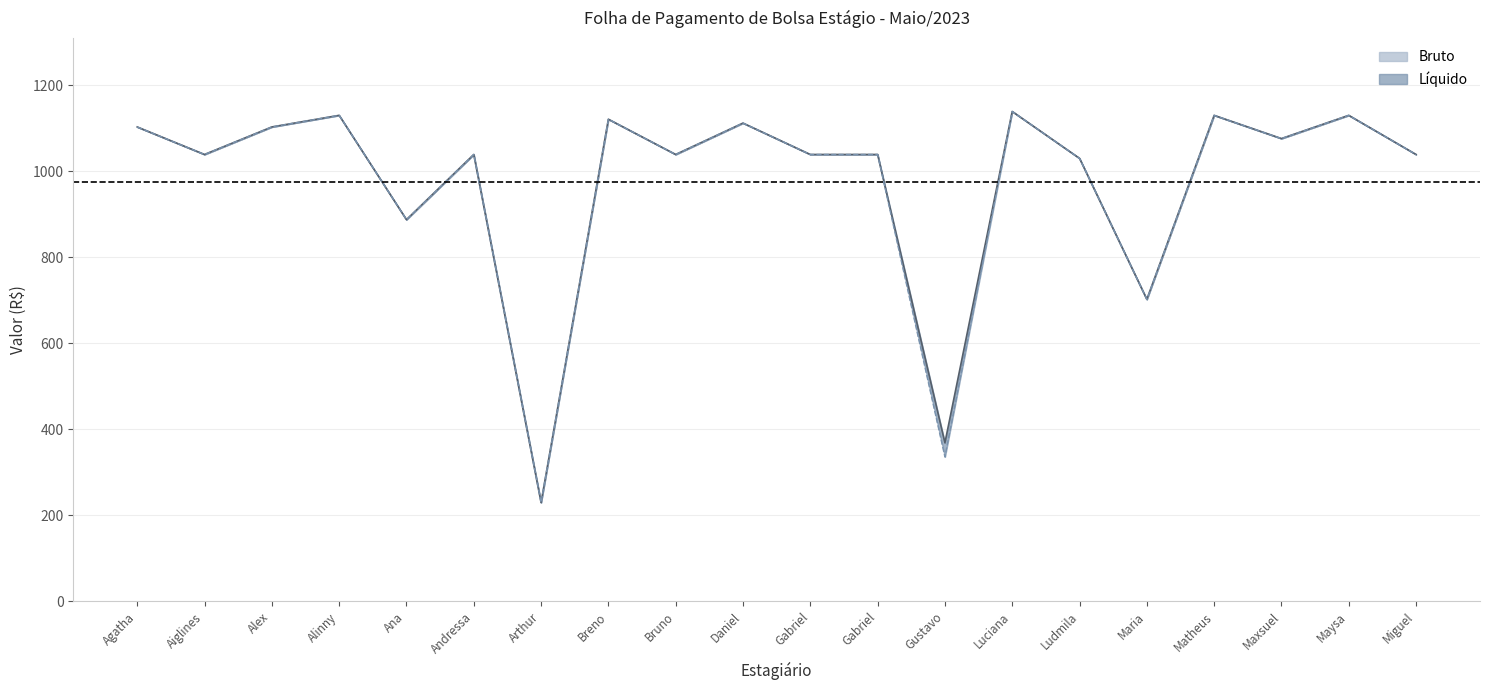

True or false: Bruto has more than 0 points higher than both neighbors.

True